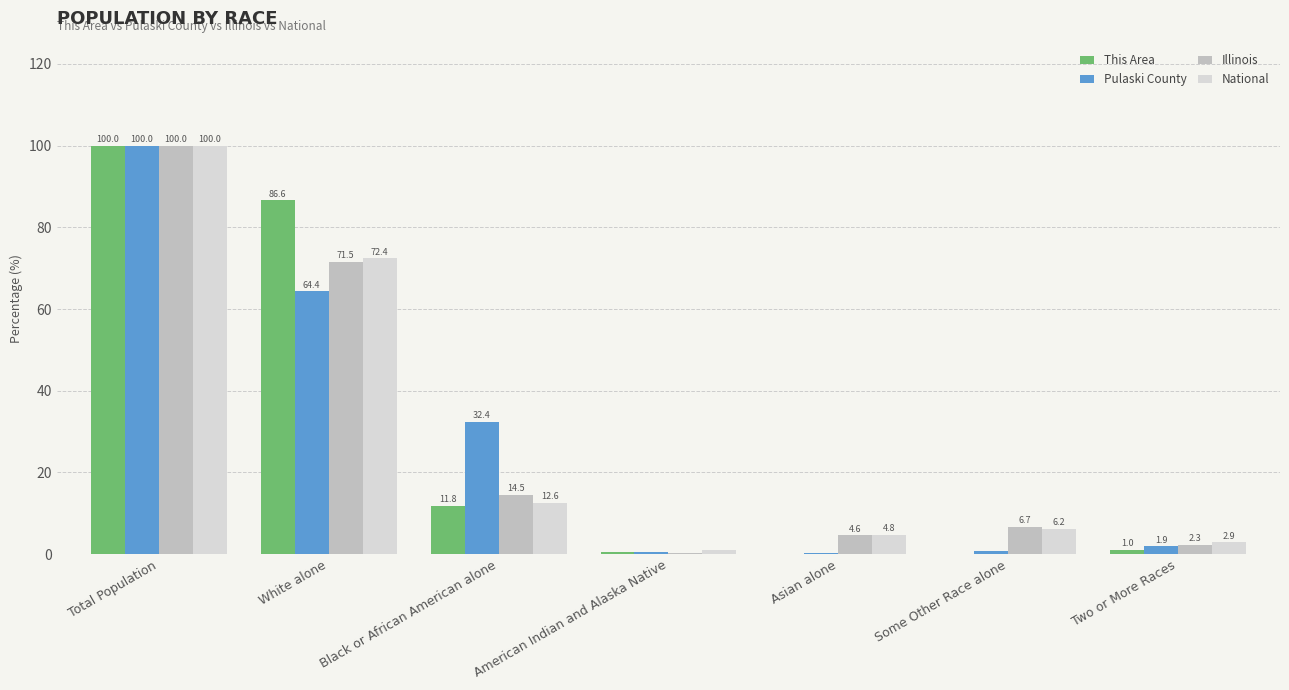

The value of Illinois at Some Other Race alone is 6.7. True or false?

True